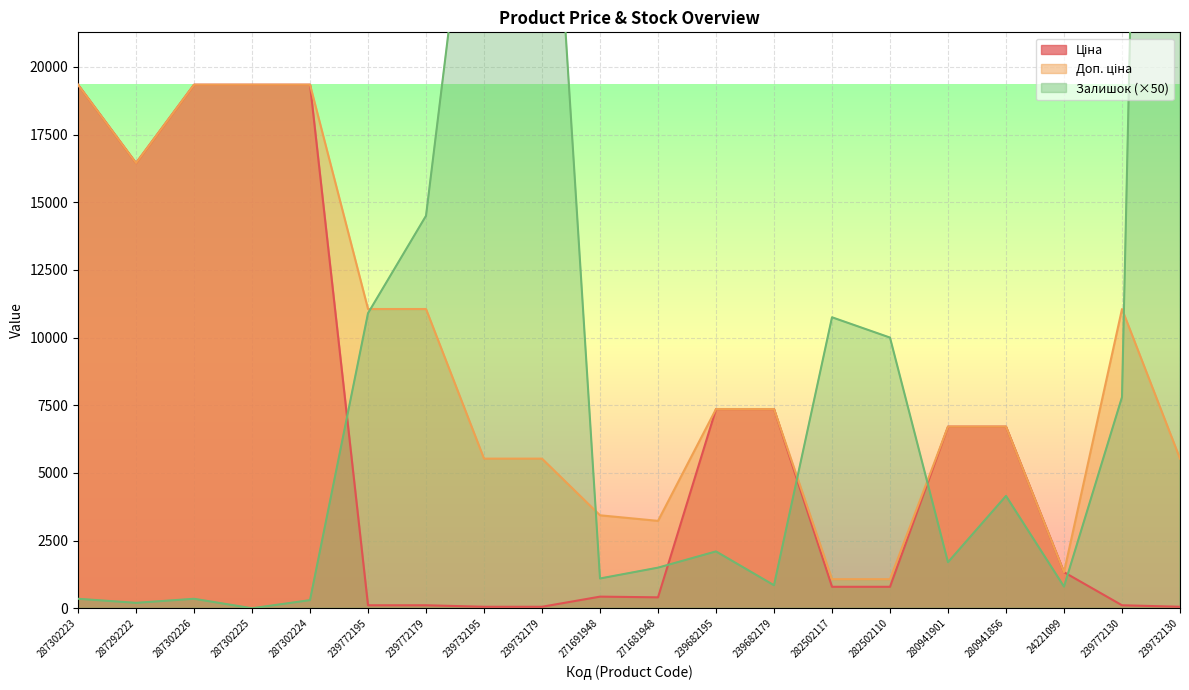

True or false: Ціна has more than 0 interior local peaks.

True